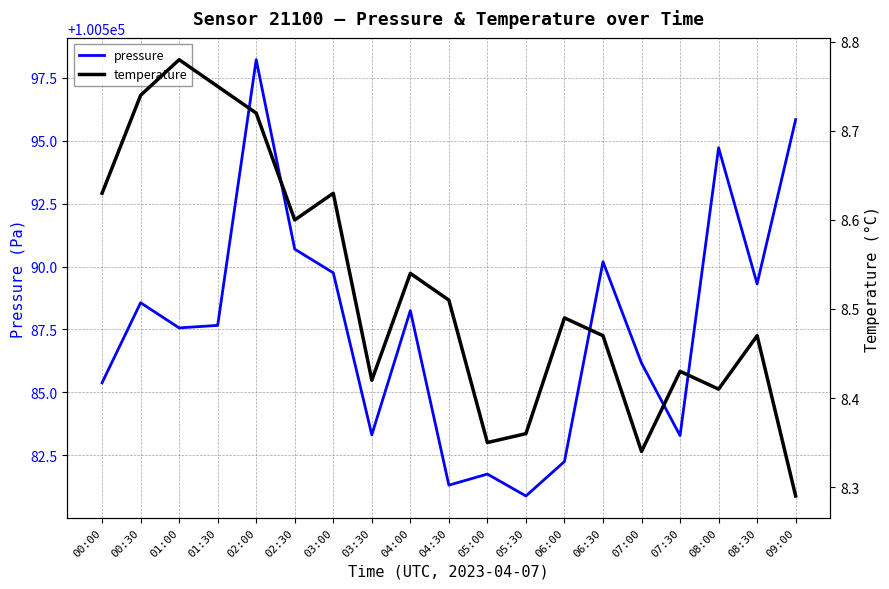

At how many categories does at least one series exceed 33071?

19